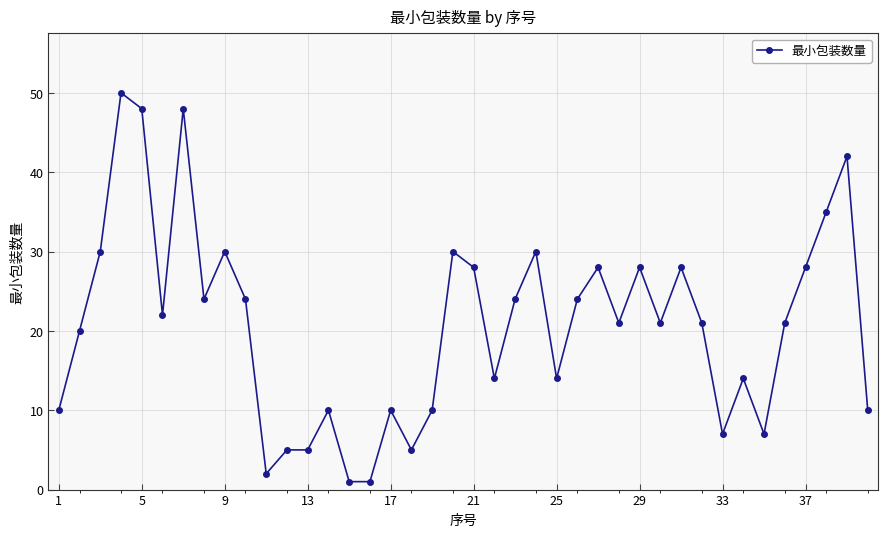

What is the value of the 26th point from the left?

24